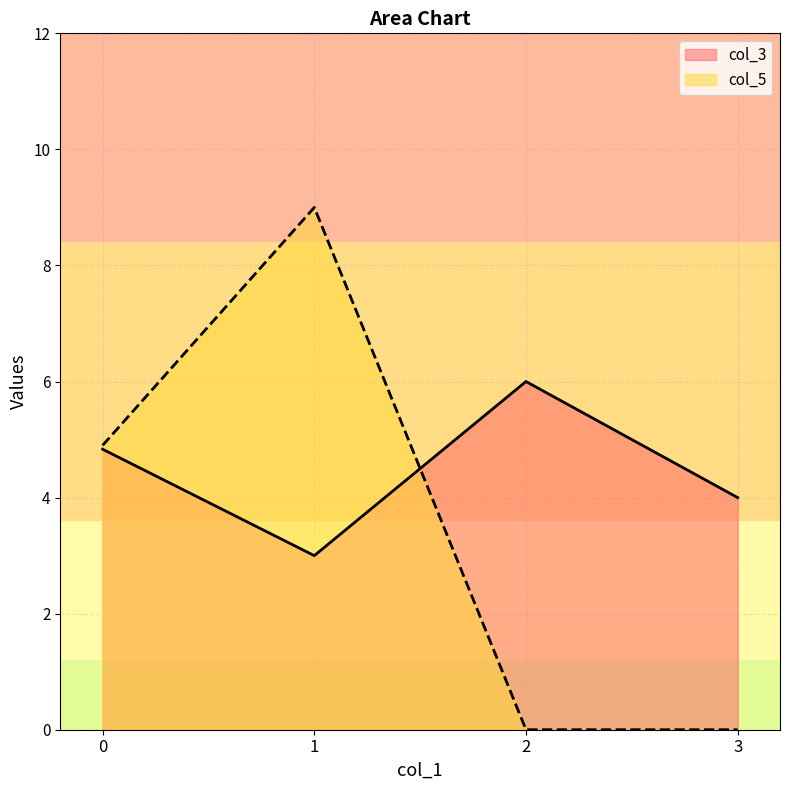

Count the number of categories in the chart.

4